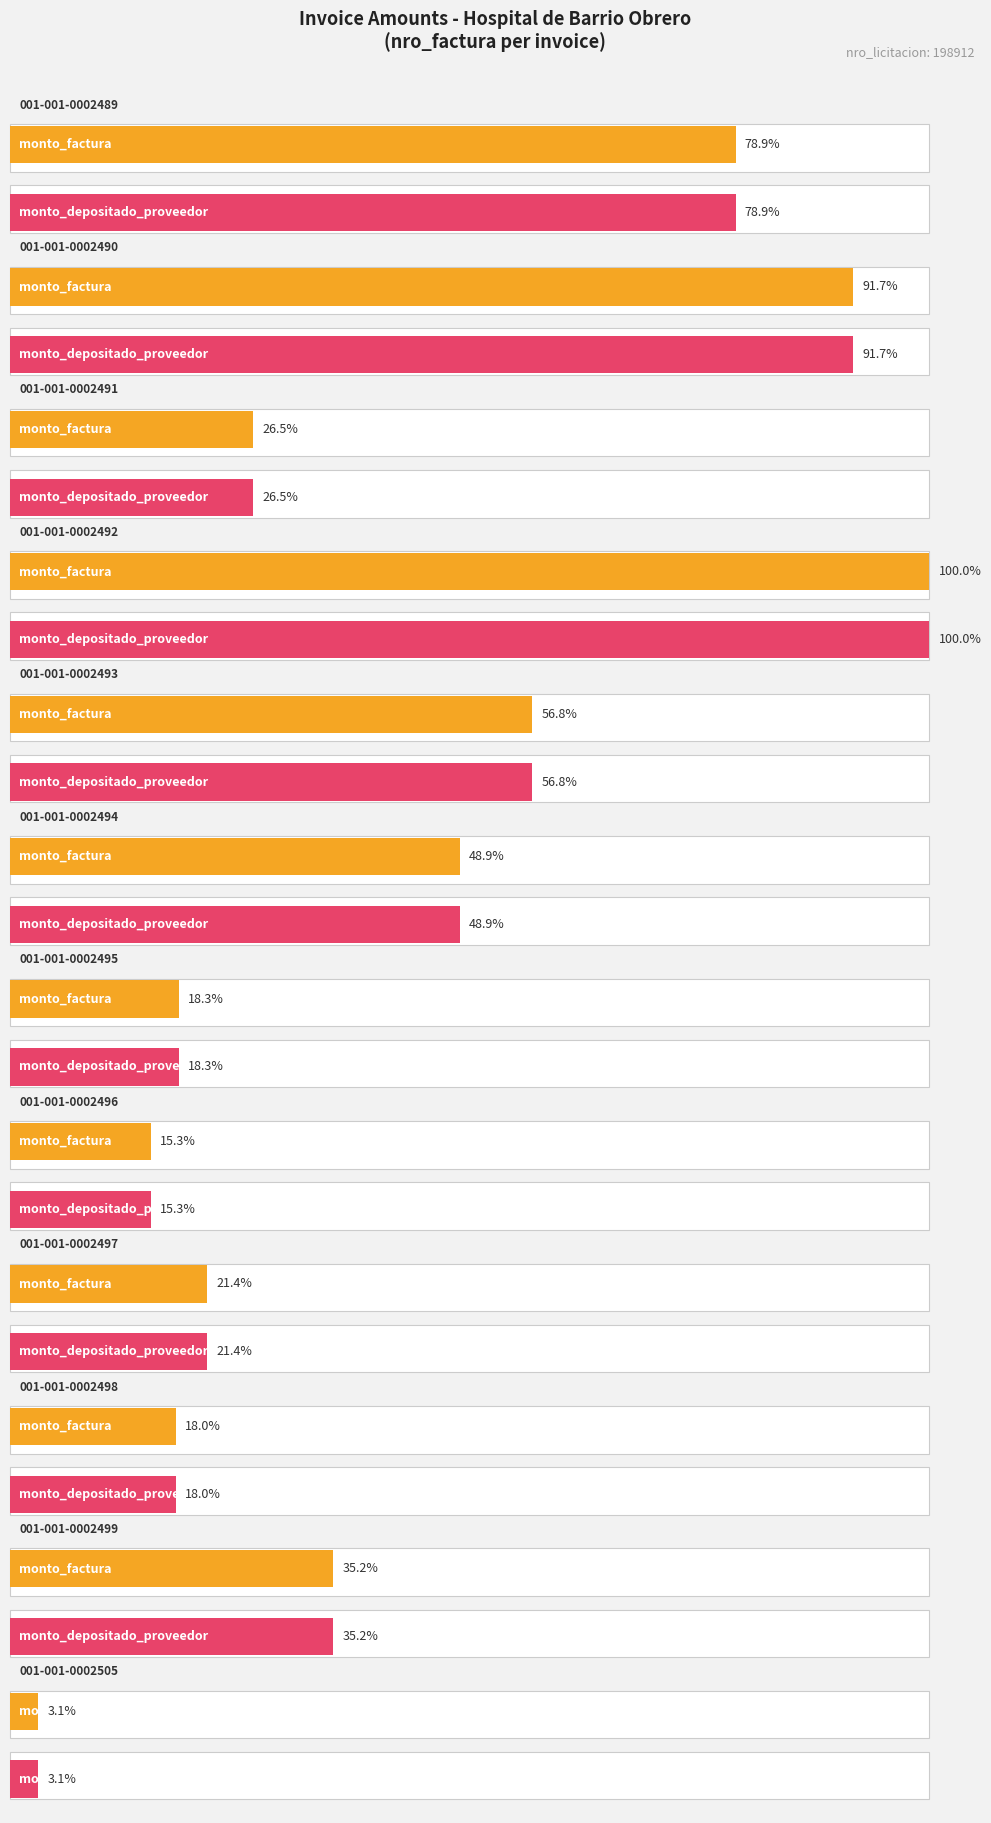

Reading left to right, list all the values displayed in this chart.

monto_factura: 1313900	1527000	440500	1664500	945350	814400	305400	254500	356300	300310	585350	50900
monto_depositado_proveedor: 1313900	1527000	440500	1664500	945350	814400	305400	254500	356300	300310	585350	50900